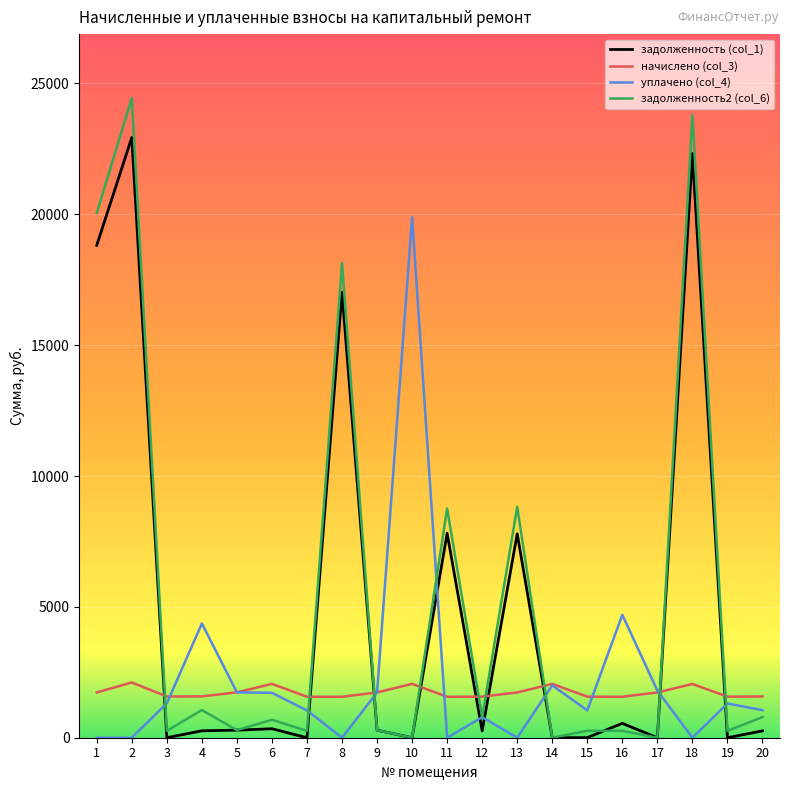

Rank the series at 18 from highest to lowest value.

задолженность2 (col_6), задолженность (col_1), начислено (col_3), уплачено (col_4)